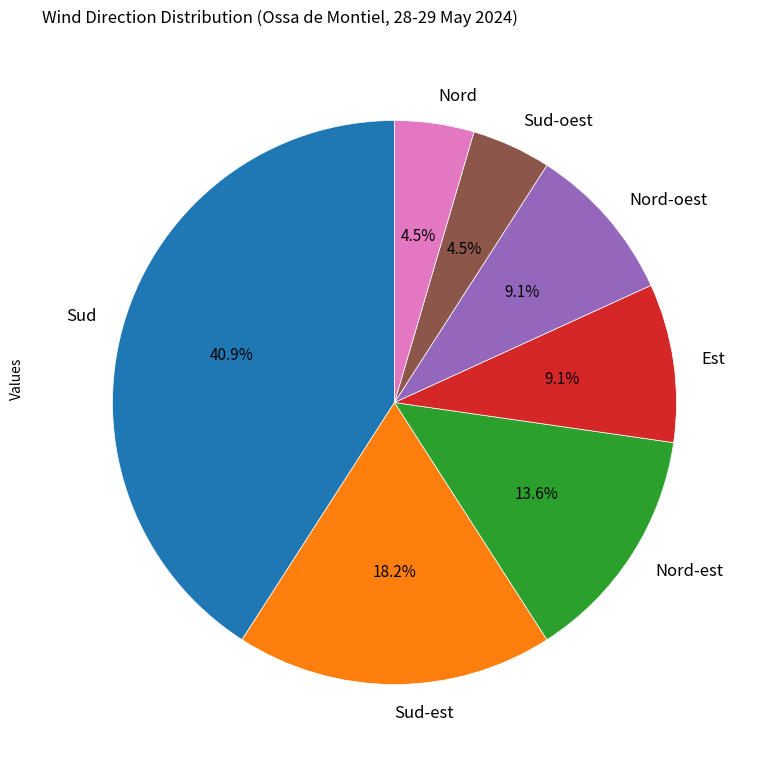

True or false: Nord-est accounts for 27% of the total.

False